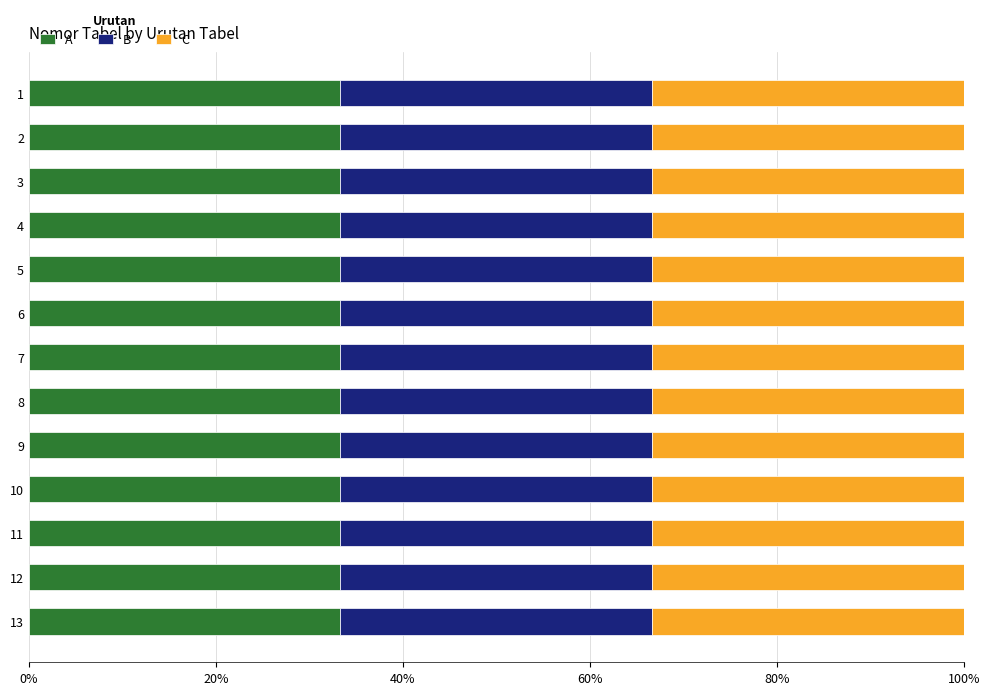

How many categories are shown in the chart?

13